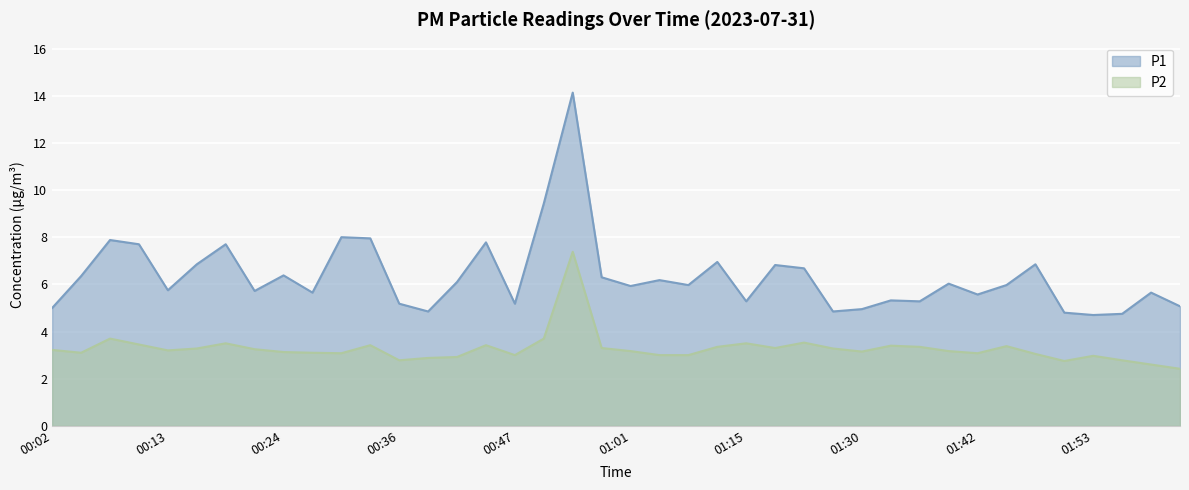

True or false: P1 and P2 cross at least once.

False